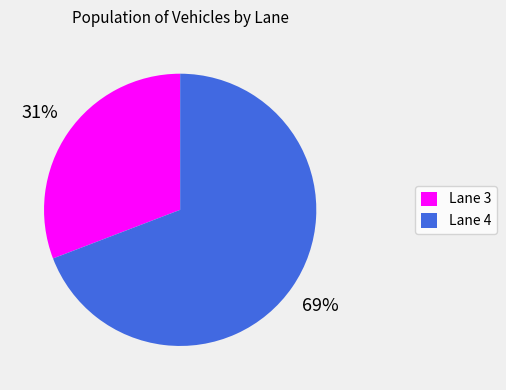

What is the smallest slice in the pie chart?

Lane 3